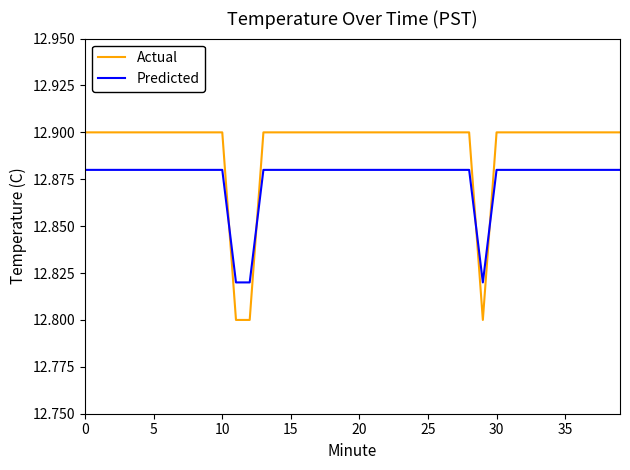

Count the Predicted values in the range 12 to 13.

40